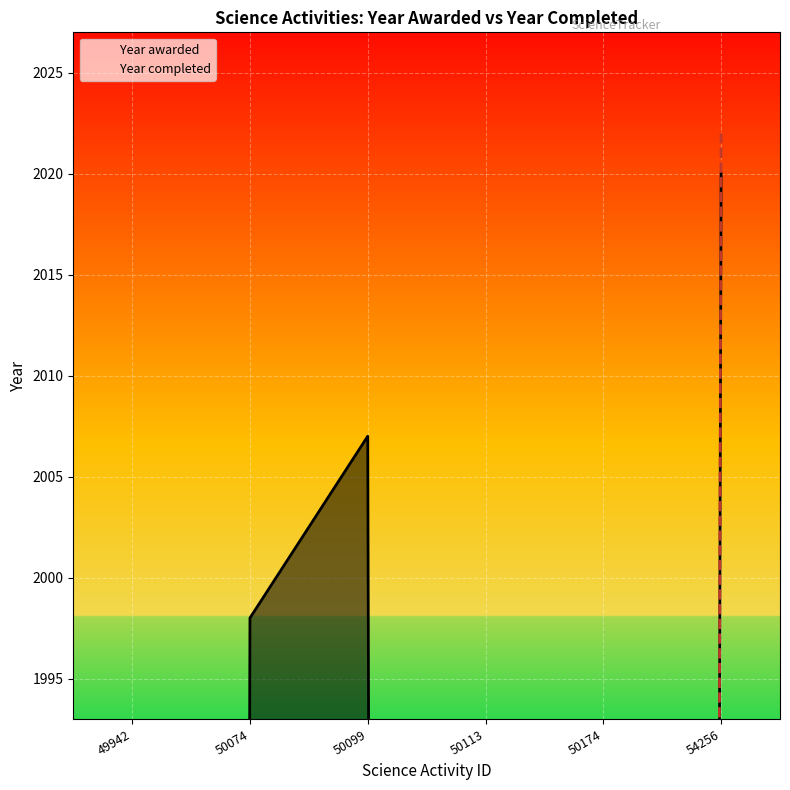

Between 50099 and 50113, which is larger?

50099